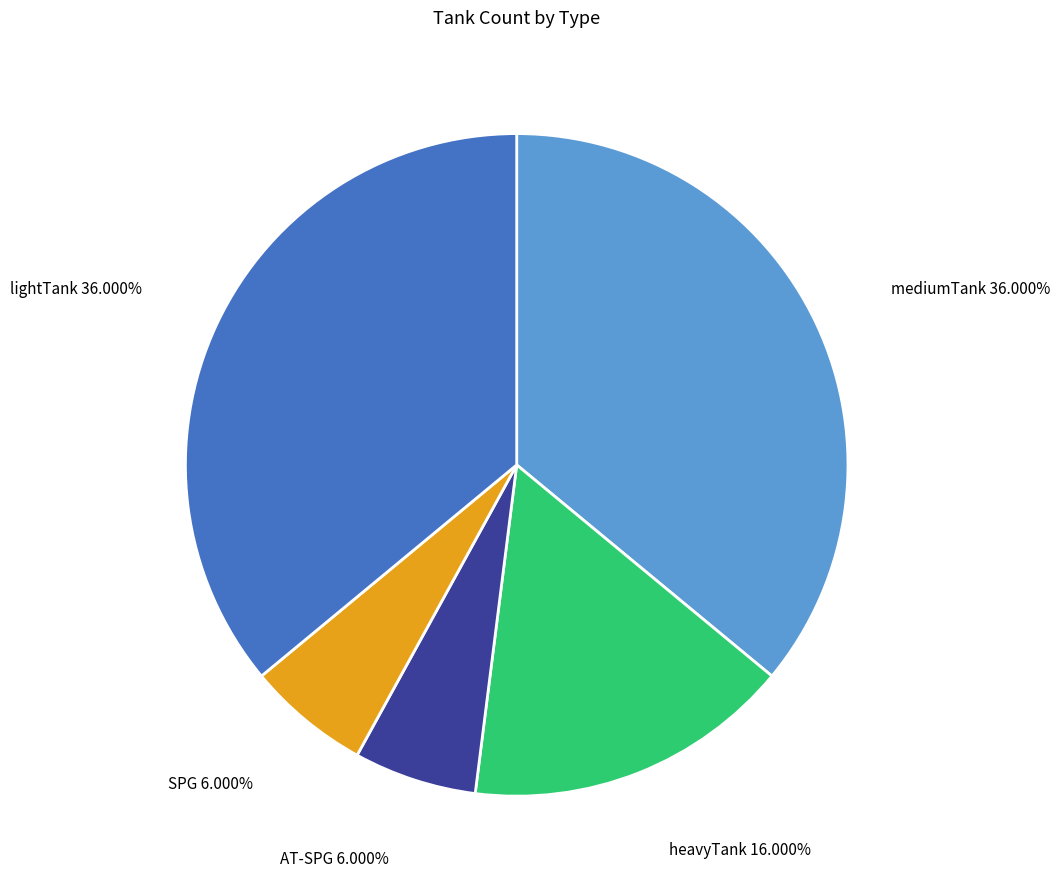

Is there a majority slice in this chart?

No